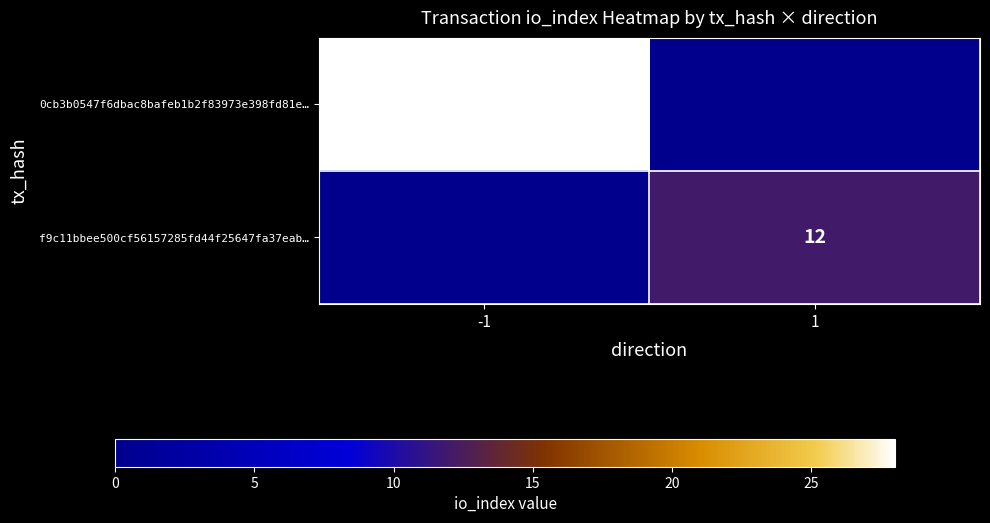

The value of f9c11bbee500cf56157285fd44f25647fa37eab… at 1 is 7. True or false?

False